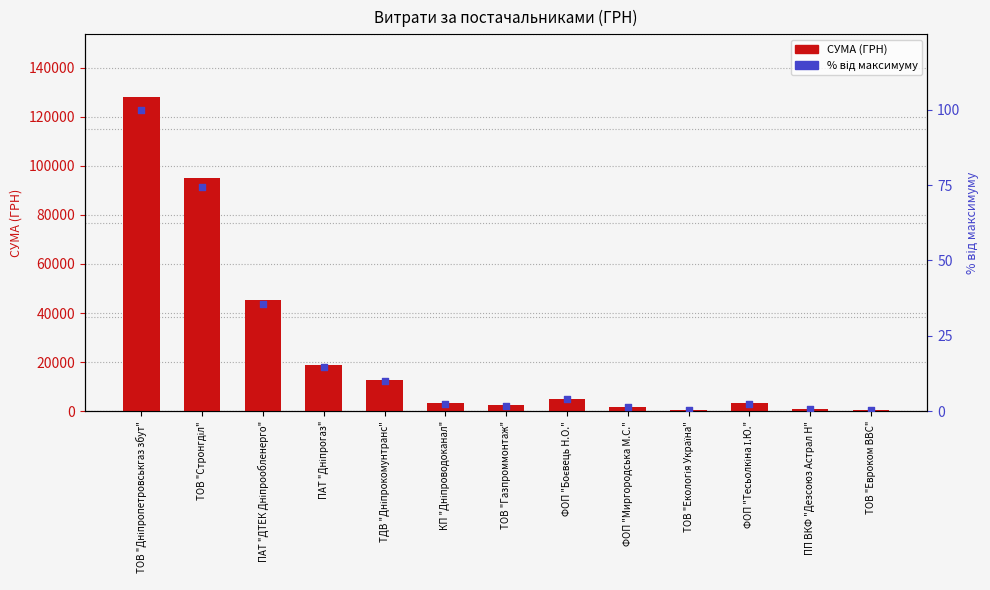

At which category is the sum across all series the highest?

ТОВ "Дніпропетровськгаз збут"